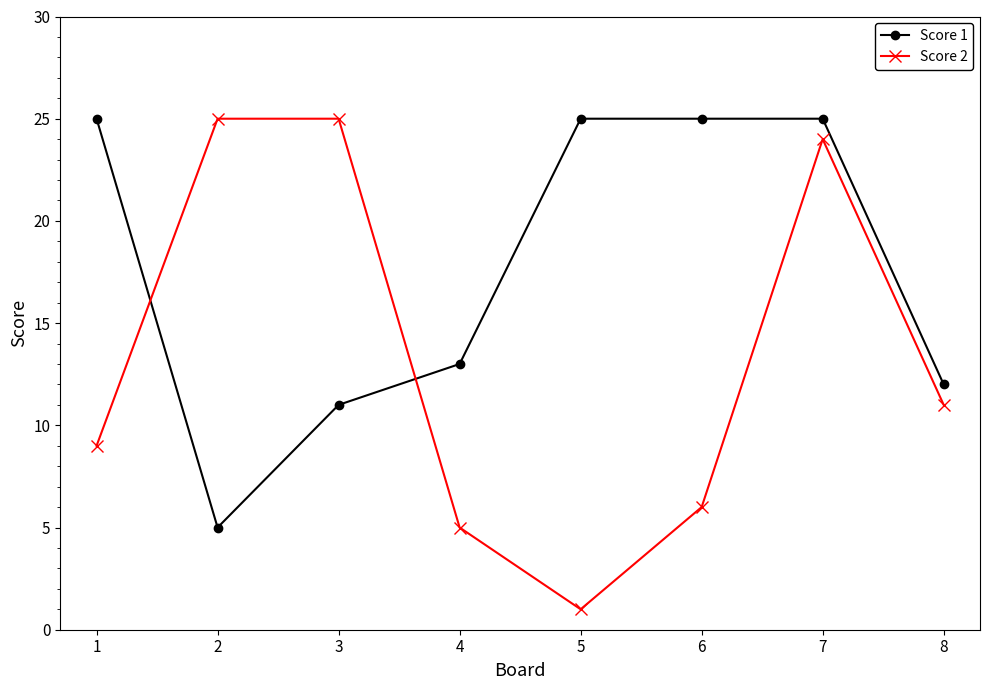

True or false: Score 1 and Score 2 intersect in this chart.

True